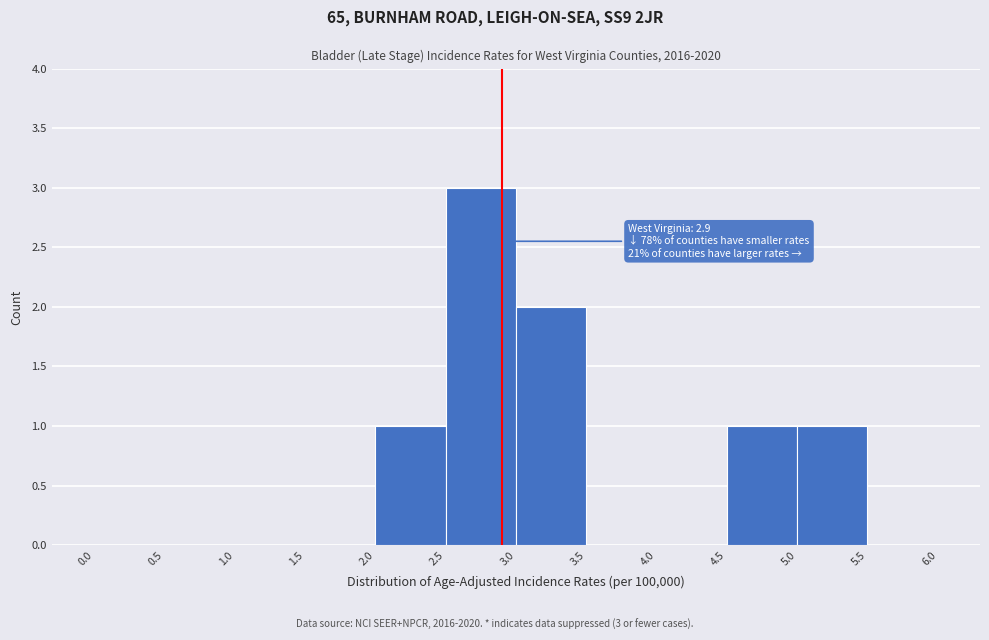

Which range on the x-axis has the tallest bar?

2.5 to 3.0